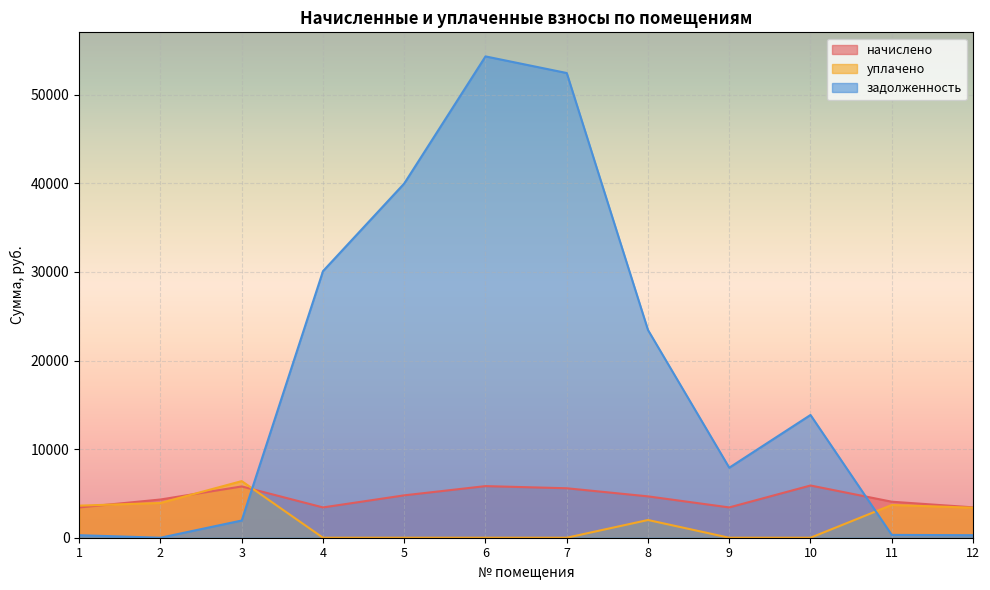

How many lines are shown in the chart?

3